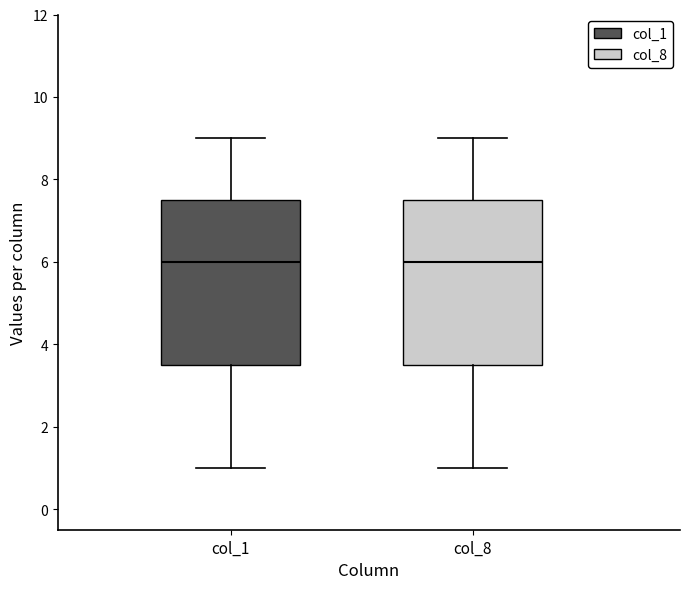

Reading left to right, transcribe this box plot: for each box, give where its median line is, the range the box spans, and where its two whiskers end, as read against the y-axis. The values are not printed on the chart, so give them approximately, as read against the axis.

col_1: median 6.0, box 3.6 to 7.6, whiskers 1.0 to 9.0
col_8: median 6.0, box 3.6 to 7.6, whiskers 1.0 to 9.0